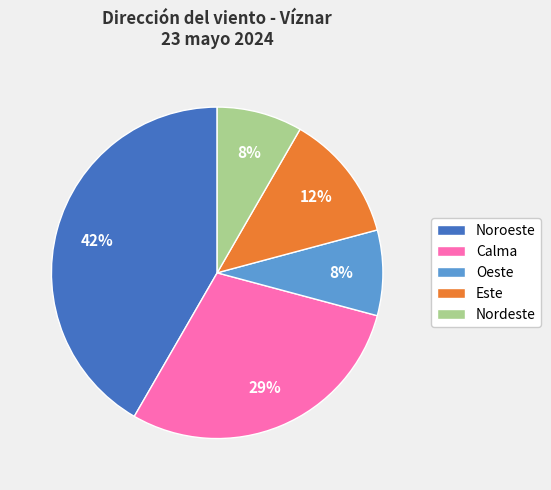

How many segments does this pie chart have?

5